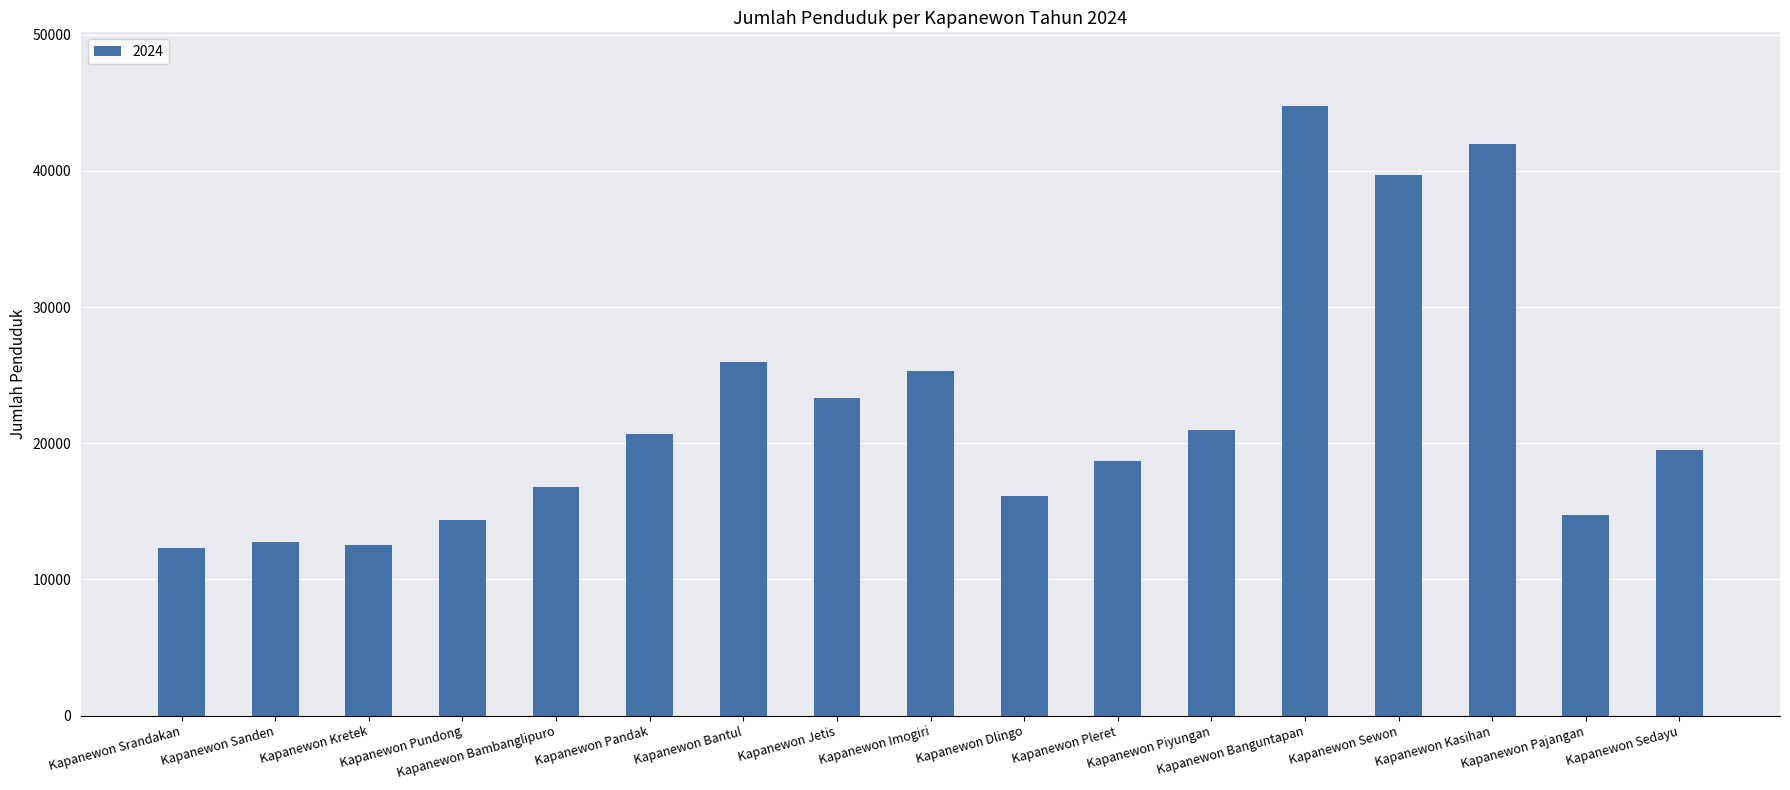

What is the label of the 17th bar from the right?

Kapanewon Srandakan